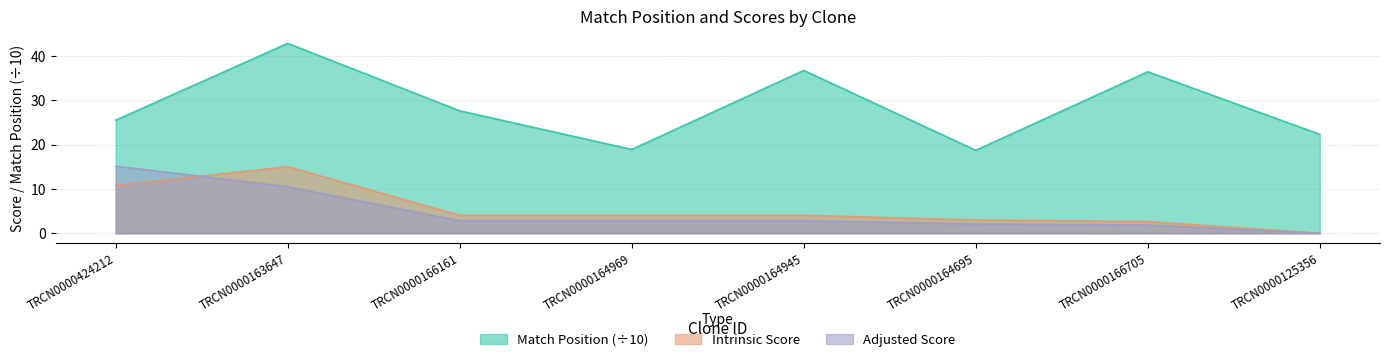

Does the chart have visible grid lines?

Yes